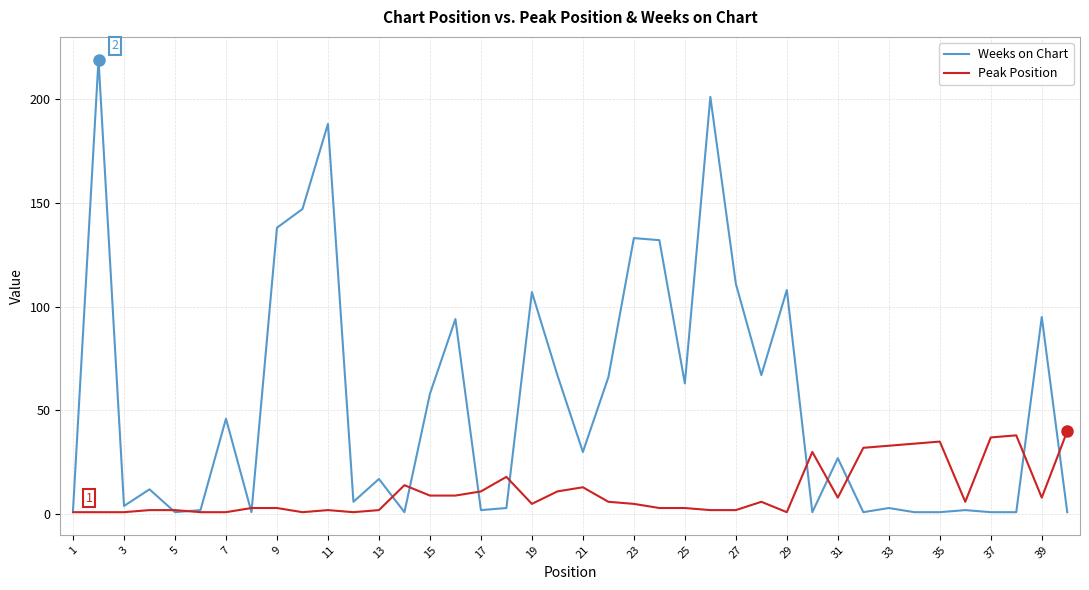

Which series has the largest range (max minus min)?

Weeks on Chart